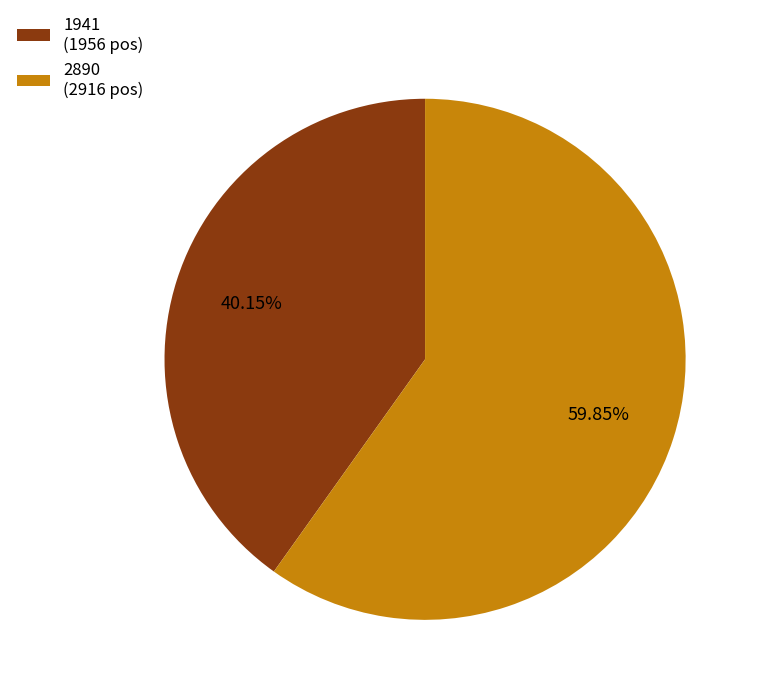

Does any single category account for the majority?

Yes